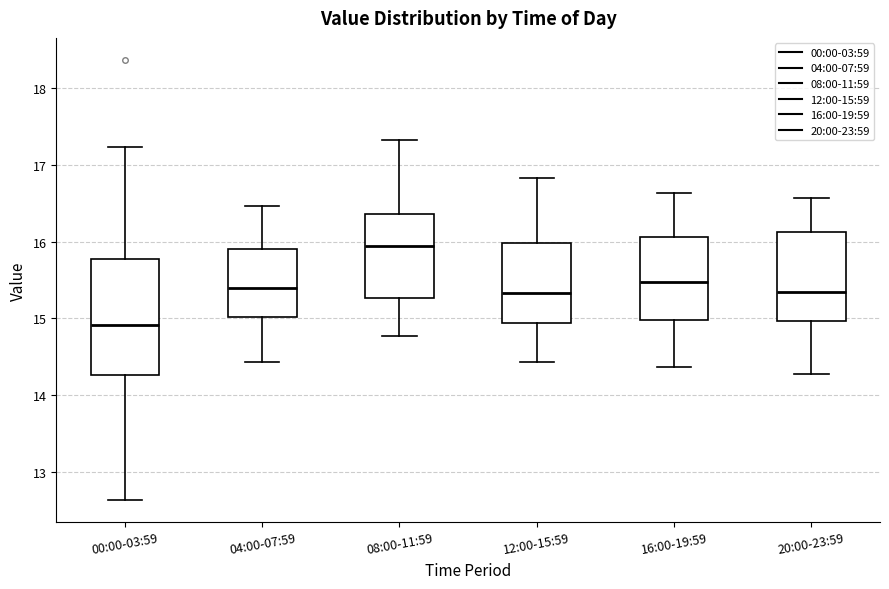

Reading left to right, read every box against the y-axis: the position of its median line, the range the box covers, and the ends of its whiskers. The values are not printed on the chart, so give them approximately, as read against the axis.

00:00-03:59: median 14.9, box 14.3 to 15.8, whiskers 12.6 to 17.2
04:00-07:59: median 15.4, box 15.0 to 15.9, whiskers 14.4 to 16.5
08:00-11:59: median 16.0, box 15.3 to 16.4, whiskers 14.8 to 17.3
12:00-15:59: median 15.3, box 14.9 to 16.0, whiskers 14.4 to 16.8
16:00-19:59: median 15.5, box 15.0 to 16.1, whiskers 14.4 to 16.6
20:00-23:59: median 15.4, box 15.0 to 16.1, whiskers 14.3 to 16.6